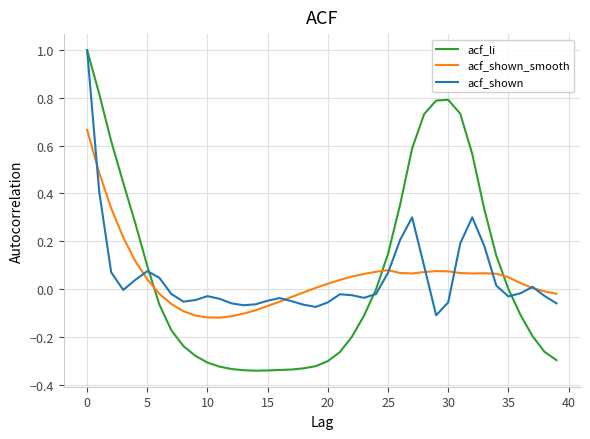

What is the highest value of the acf_shown series?

1.0